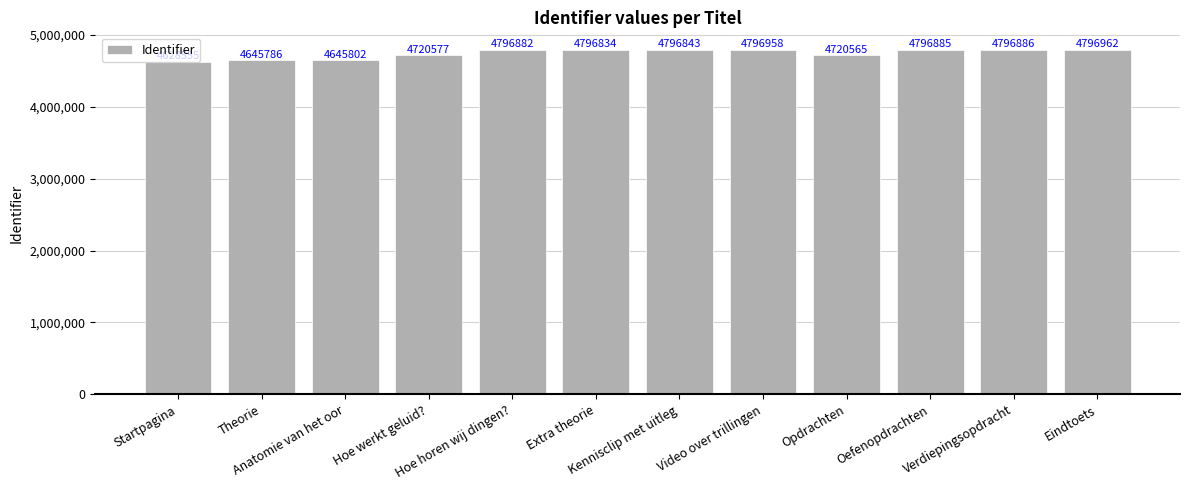

What is the minimum value shown in the chart?

4628555